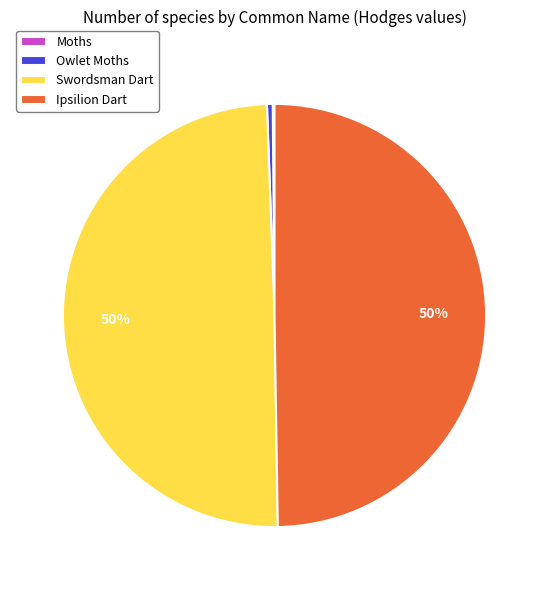

What percentage is the Swordsman Dart slice, to the nearest percent?

50%